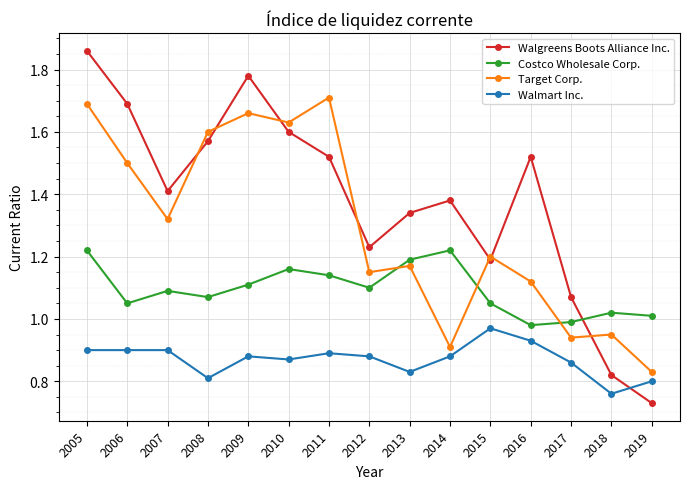

How many intersections are there between Walgreens Boots Alliance Inc. and Costco Wholesale Corp.?

1